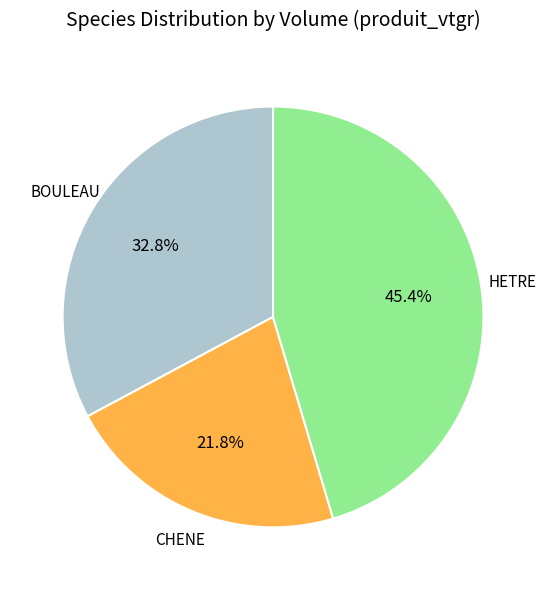

Is there any slice that represents more than half of the pie?

No